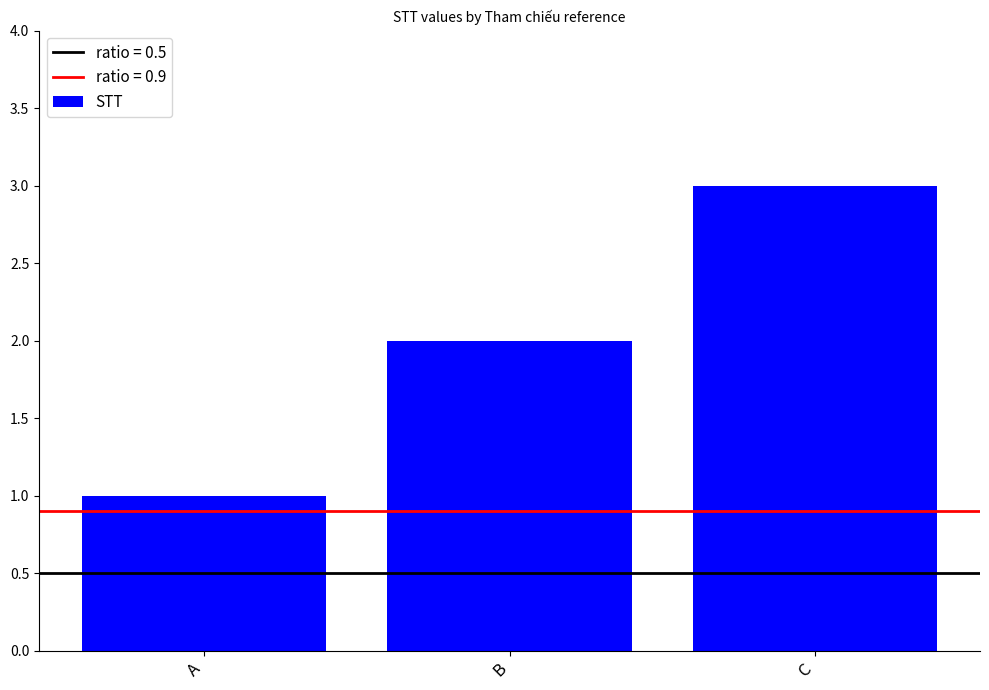

Does the chart contain stacked bars?

No